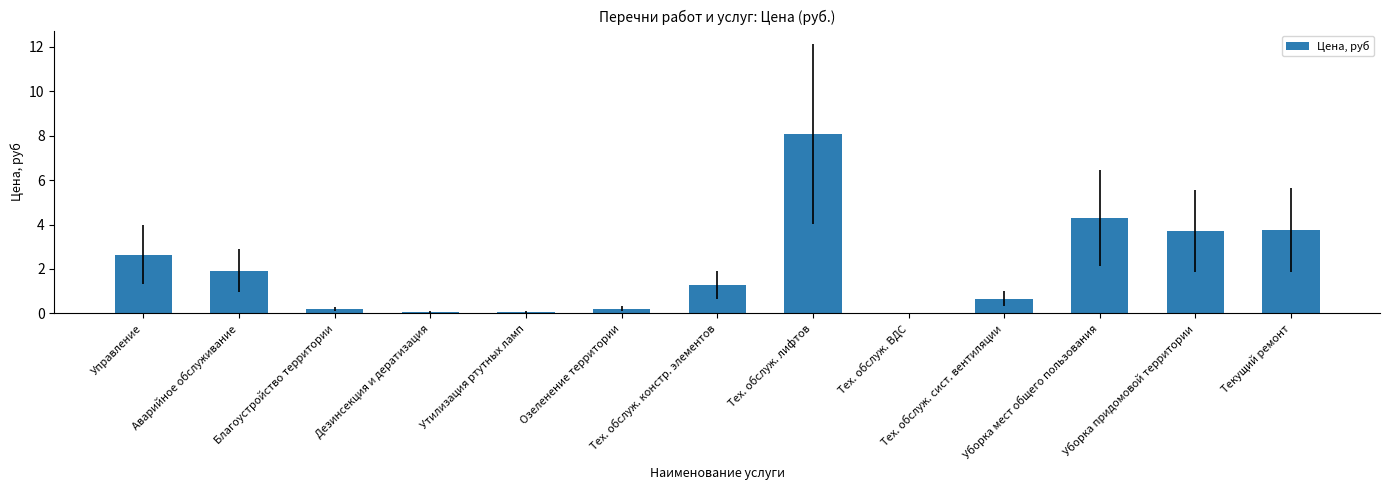

What is the difference between the values at Уборка мест общего пользования and Тех. обслуж. ВДС?

4.3